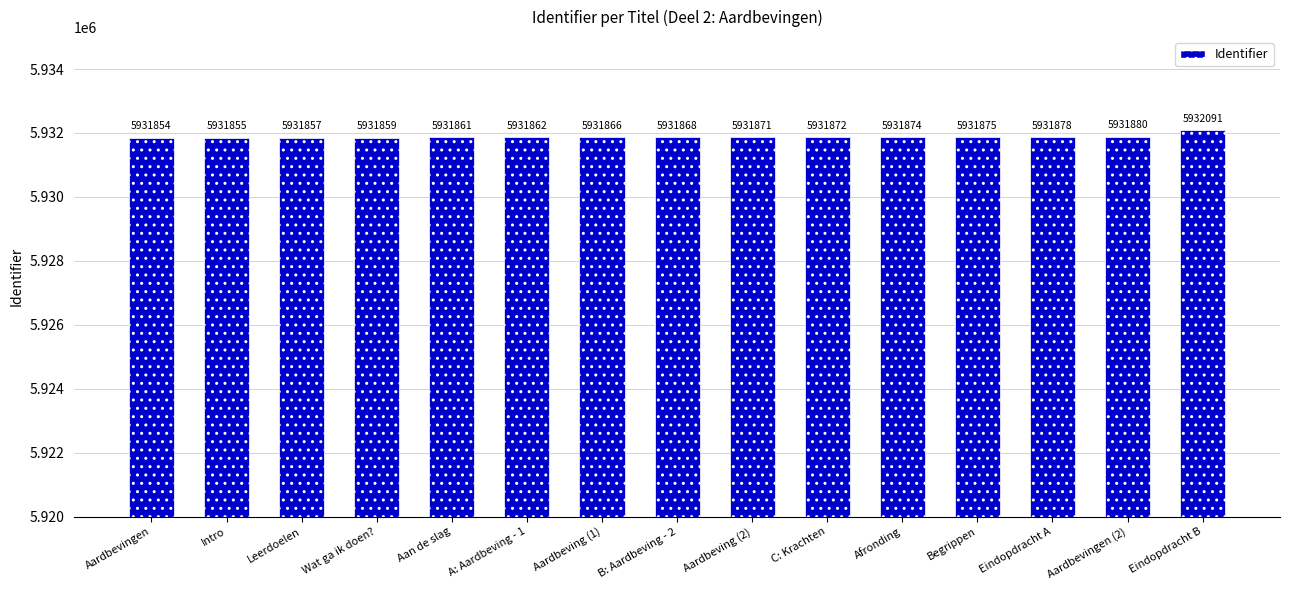

What value does the data have at Aardbevingen (2), to the nearest 10?

5931880